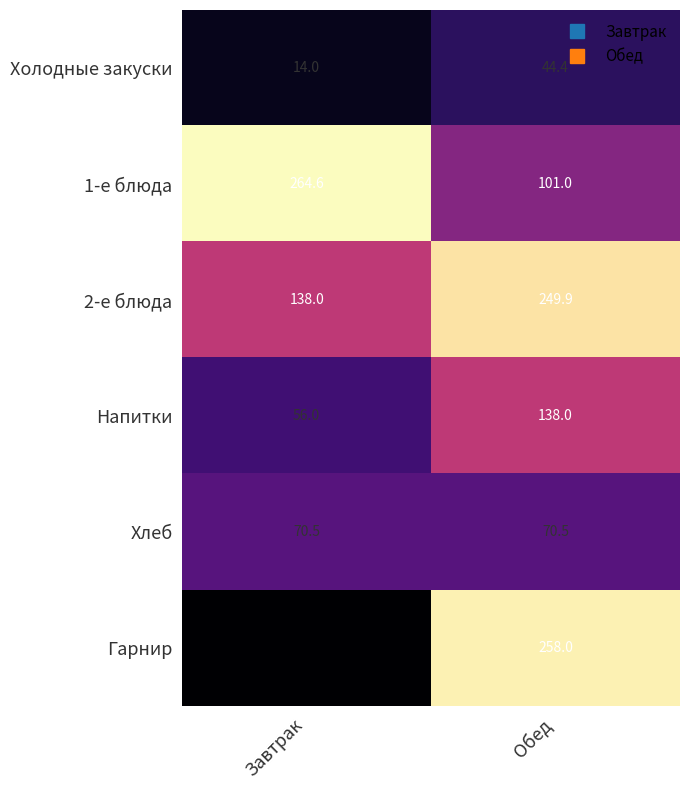

List the series in order of their peak value, highest first.

1-е блюда, Гарнир, 2-е блюда, Напитки, Хлеб, Холодные закуски